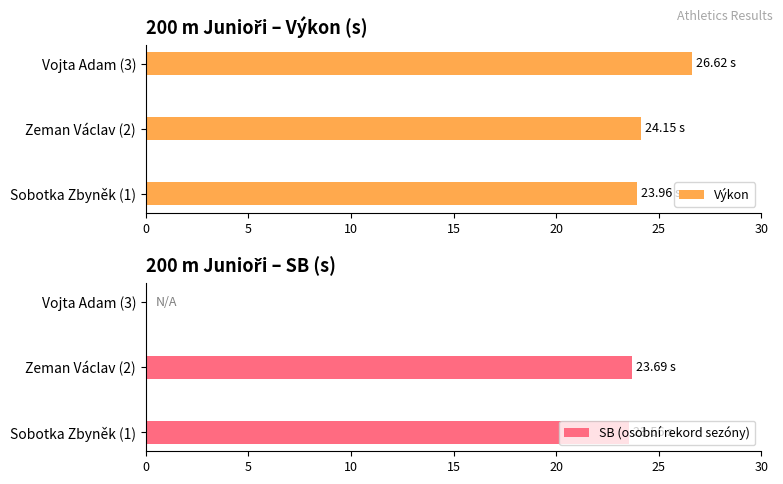

At how many categories does at least one series exceed 1?

3